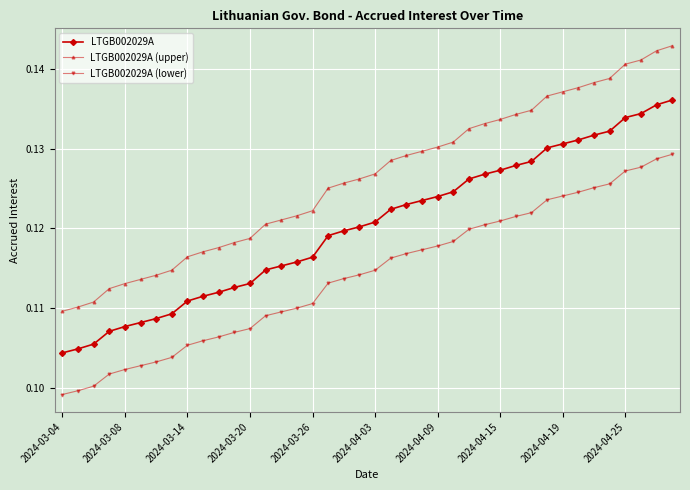

True or false: LTGB002029A (upper) and LTGB002029A (lower) cross at least once.

False